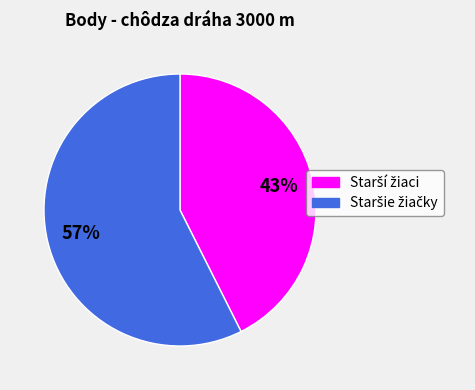

Does any single category account for the majority?

Yes